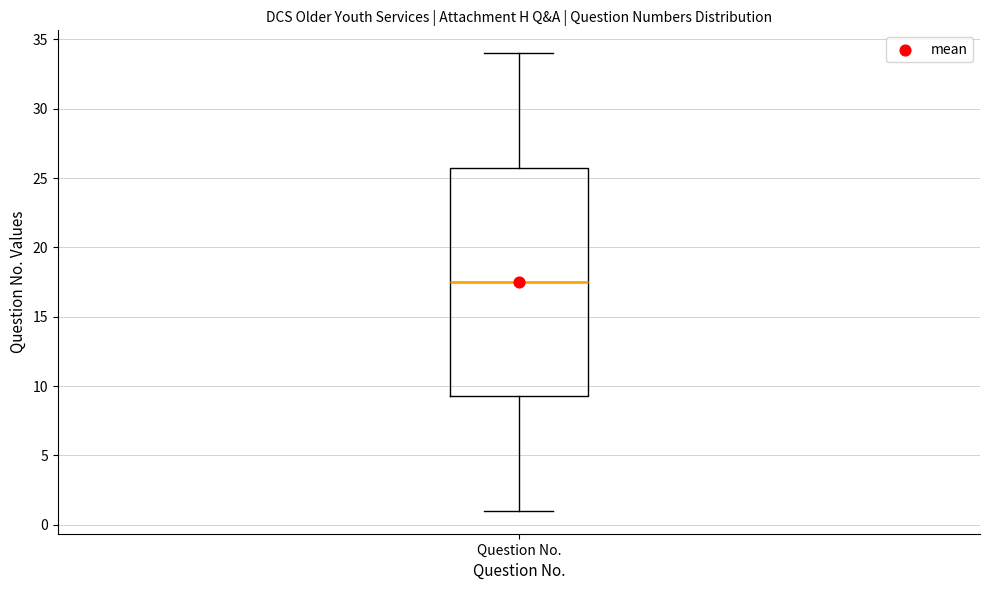

Read this box plot against the y-axis: the position of the median line, the range covered by the box, and the ends of both whiskers. The values are not printed on the chart, so give them approximately, as read against the axis.

median 17.5, box 9.5 to 26.0, whiskers 1.0 to 34.0